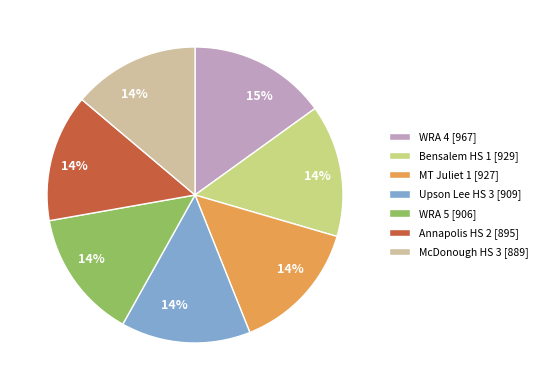

To the nearest percent, what portion does MT Juliet 1 represent?

14%